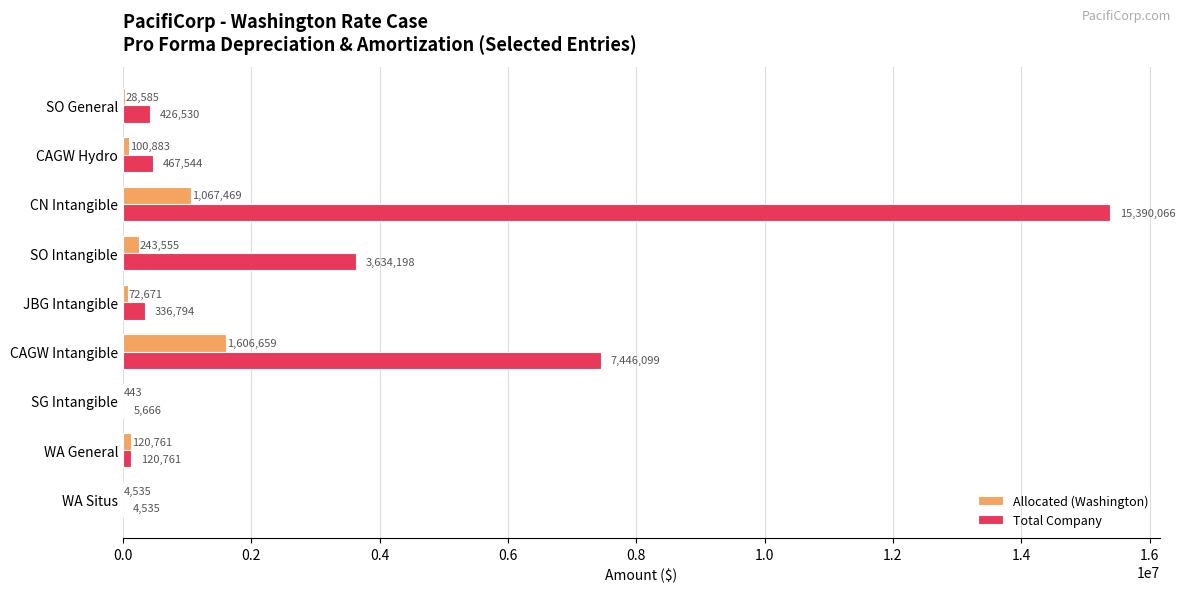

What are all the series names shown in the legend?

Allocated (Washington), Total Company